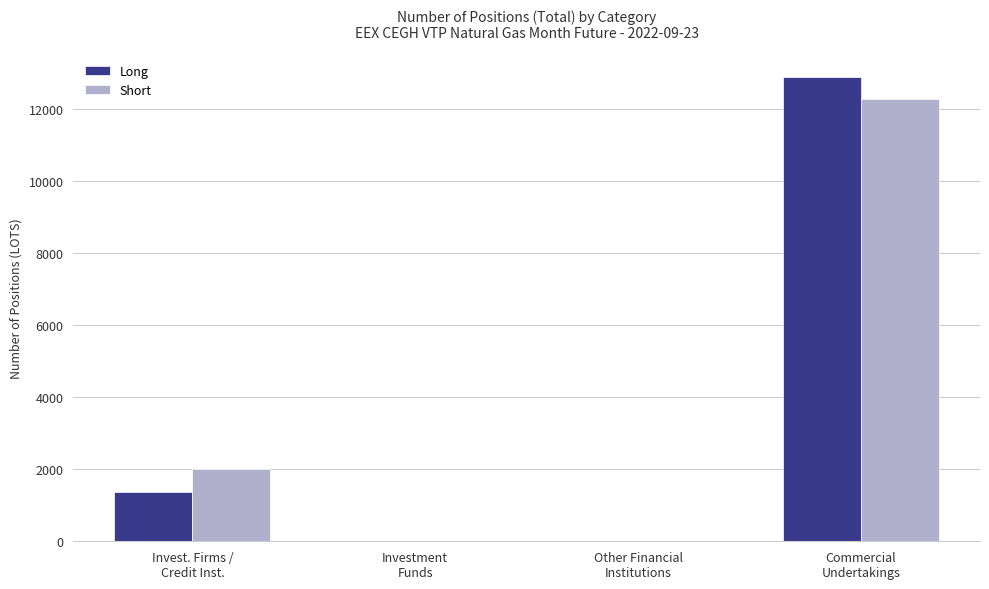

What is the spread (max minus min) of values at Invest. Firms /
Credit Inst.?

628